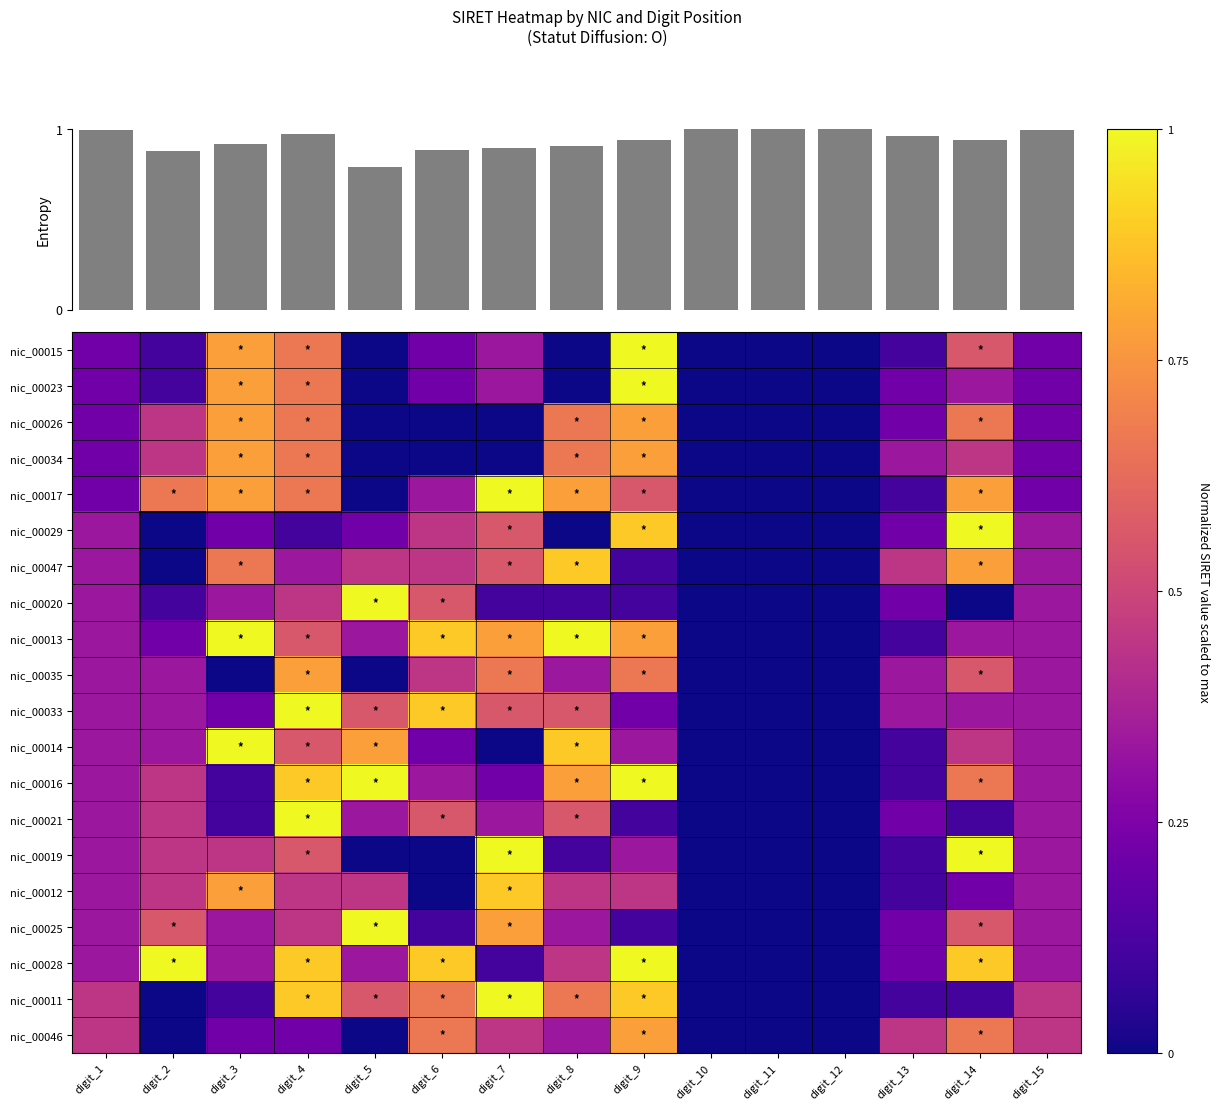

Reading left to right, list all the values displayed in this chart.

nic_00015: digit_1=0.2	digit_2=0.1	digit_3=0.8	digit_4=0.7	digit_5=0.0	digit_6=0.2	digit_7=0.3	digit_8=0.0	digit_9=1.0	digit_10=0.0	digit_11=0.0	digit_12=0.0	digit_13=0.1	digit_14=0.6	digit_15=0.2
nic_00023: digit_1=0.2	digit_2=0.1	digit_3=0.8	digit_4=0.7	digit_5=0.0	digit_6=0.2	digit_7=0.3	digit_8=0.0	digit_9=1.0	digit_10=0.0	digit_11=0.0	digit_12=0.0	digit_13=0.2	digit_14=0.3	digit_15=0.2
nic_00026: digit_1=0.2	digit_2=0.4	digit_3=0.8	digit_4=0.7	digit_5=0.0	digit_6=0.0	digit_7=0.0	digit_8=0.7	digit_9=0.8	digit_10=0.0	digit_11=0.0	digit_12=0.0	digit_13=0.2	digit_14=0.7	digit_15=0.2
nic_00034: digit_1=0.2	digit_2=0.4	digit_3=0.8	digit_4=0.7	digit_5=0.0	digit_6=0.0	digit_7=0.0	digit_8=0.7	digit_9=0.8	digit_10=0.0	digit_11=0.0	digit_12=0.0	digit_13=0.3	digit_14=0.4	digit_15=0.2
nic_00017: digit_1=0.2	digit_2=0.7	digit_3=0.8	digit_4=0.7	digit_5=0.0	digit_6=0.3	digit_7=1.0	digit_8=0.8	digit_9=0.6	digit_10=0.0	digit_11=0.0	digit_12=0.0	digit_13=0.1	digit_14=0.8	digit_15=0.2
nic_00029: digit_1=0.3	digit_2=0.0	digit_3=0.2	digit_4=0.1	digit_5=0.2	digit_6=0.4	digit_7=0.6	digit_8=0.0	digit_9=0.9	digit_10=0.0	digit_11=0.0	digit_12=0.0	digit_13=0.2	digit_14=1.0	digit_15=0.3
nic_00047: digit_1=0.3	digit_2=0.0	digit_3=0.7	digit_4=0.3	digit_5=0.4	digit_6=0.4	digit_7=0.6	digit_8=0.9	digit_9=0.1	digit_10=0.0	digit_11=0.0	digit_12=0.0	digit_13=0.4	digit_14=0.8	digit_15=0.3
nic_00020: digit_1=0.3	digit_2=0.1	digit_3=0.3	digit_4=0.4	digit_5=1.0	digit_6=0.6	digit_7=0.1	digit_8=0.1	digit_9=0.1	digit_10=0.0	digit_11=0.0	digit_12=0.0	digit_13=0.2	digit_14=0.0	digit_15=0.3
nic_00013: digit_1=0.3	digit_2=0.2	digit_3=1.0	digit_4=0.6	digit_5=0.3	digit_6=0.9	digit_7=0.8	digit_8=1.0	digit_9=0.8	digit_10=0.0	digit_11=0.0	digit_12=0.0	digit_13=0.1	digit_14=0.3	digit_15=0.3
nic_00035: digit_1=0.3	digit_2=0.3	digit_3=0.0	digit_4=0.8	digit_5=0.0	digit_6=0.4	digit_7=0.7	digit_8=0.3	digit_9=0.7	digit_10=0.0	digit_11=0.0	digit_12=0.0	digit_13=0.3	digit_14=0.6	digit_15=0.3
nic_00033: digit_1=0.3	digit_2=0.3	digit_3=0.2	digit_4=1.0	digit_5=0.6	digit_6=0.9	digit_7=0.6	digit_8=0.6	digit_9=0.2	digit_10=0.0	digit_11=0.0	digit_12=0.0	digit_13=0.3	digit_14=0.3	digit_15=0.3
nic_00014: digit_1=0.3	digit_2=0.3	digit_3=1.0	digit_4=0.6	digit_5=0.8	digit_6=0.2	digit_7=0.0	digit_8=0.9	digit_9=0.3	digit_10=0.0	digit_11=0.0	digit_12=0.0	digit_13=0.1	digit_14=0.4	digit_15=0.3
nic_00016: digit_1=0.3	digit_2=0.4	digit_3=0.1	digit_4=0.9	digit_5=1.0	digit_6=0.3	digit_7=0.2	digit_8=0.8	digit_9=1.0	digit_10=0.0	digit_11=0.0	digit_12=0.0	digit_13=0.1	digit_14=0.7	digit_15=0.3
nic_00021: digit_1=0.3	digit_2=0.4	digit_3=0.1	digit_4=1.0	digit_5=0.3	digit_6=0.6	digit_7=0.3	digit_8=0.6	digit_9=0.1	digit_10=0.0	digit_11=0.0	digit_12=0.0	digit_13=0.2	digit_14=0.1	digit_15=0.3
nic_00019: digit_1=0.3	digit_2=0.4	digit_3=0.4	digit_4=0.6	digit_5=0.0	digit_6=0.0	digit_7=1.0	digit_8=0.1	digit_9=0.3	digit_10=0.0	digit_11=0.0	digit_12=0.0	digit_13=0.1	digit_14=1.0	digit_15=0.3
nic_00012: digit_1=0.3	digit_2=0.4	digit_3=0.8	digit_4=0.4	digit_5=0.4	digit_6=0.0	digit_7=0.9	digit_8=0.4	digit_9=0.4	digit_10=0.0	digit_11=0.0	digit_12=0.0	digit_13=0.1	digit_14=0.2	digit_15=0.3
nic_00025: digit_1=0.3	digit_2=0.6	digit_3=0.3	digit_4=0.4	digit_5=1.0	digit_6=0.1	digit_7=0.8	digit_8=0.3	digit_9=0.1	digit_10=0.0	digit_11=0.0	digit_12=0.0	digit_13=0.2	digit_14=0.6	digit_15=0.3
nic_00028: digit_1=0.3	digit_2=1.0	digit_3=0.3	digit_4=0.9	digit_5=0.3	digit_6=0.9	digit_7=0.1	digit_8=0.4	digit_9=1.0	digit_10=0.0	digit_11=0.0	digit_12=0.0	digit_13=0.2	digit_14=0.9	digit_15=0.3
nic_00011: digit_1=0.4	digit_2=0.0	digit_3=0.1	digit_4=0.9	digit_5=0.6	digit_6=0.7	digit_7=1.0	digit_8=0.7	digit_9=0.9	digit_10=0.0	digit_11=0.0	digit_12=0.0	digit_13=0.1	digit_14=0.1	digit_15=0.4
nic_00046: digit_1=0.4	digit_2=0.0	digit_3=0.2	digit_4=0.2	digit_5=0.0	digit_6=0.7	digit_7=0.4	digit_8=0.3	digit_9=0.8	digit_10=0.0	digit_11=0.0	digit_12=0.0	digit_13=0.4	digit_14=0.7	digit_15=0.4